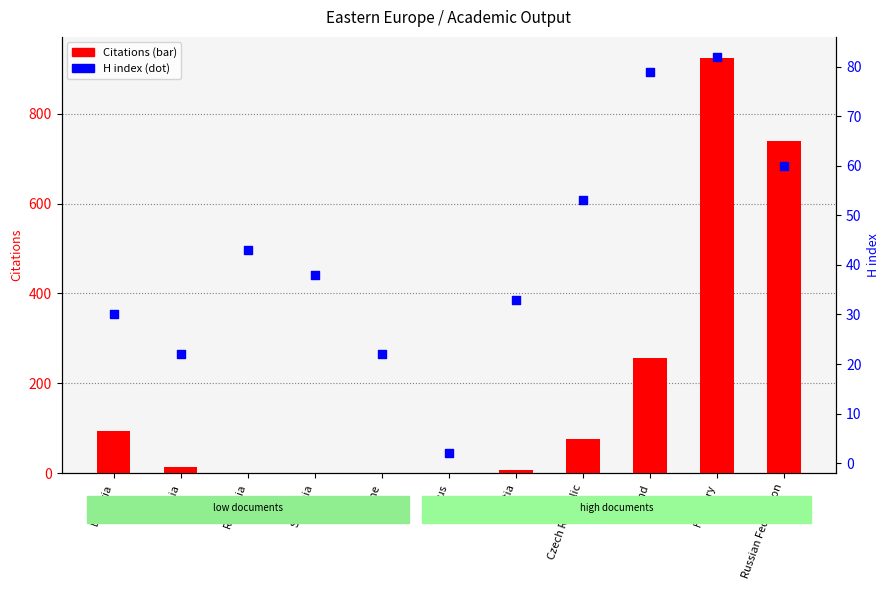

What is the change in value from Czech Republic to Russian Federation?

+7